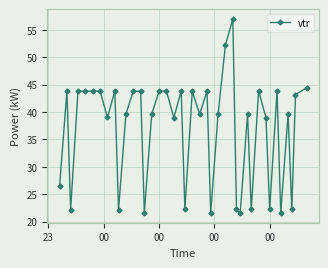

Does the chart have visible grid lines?

Yes